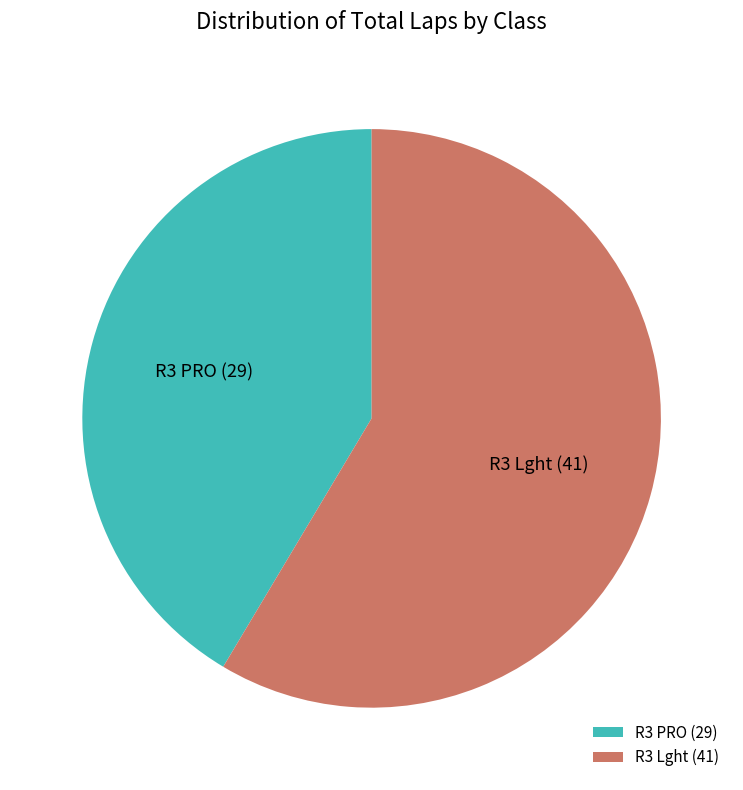

Combined, do R3 PRO and R3 Lght account for over 50%?

Yes